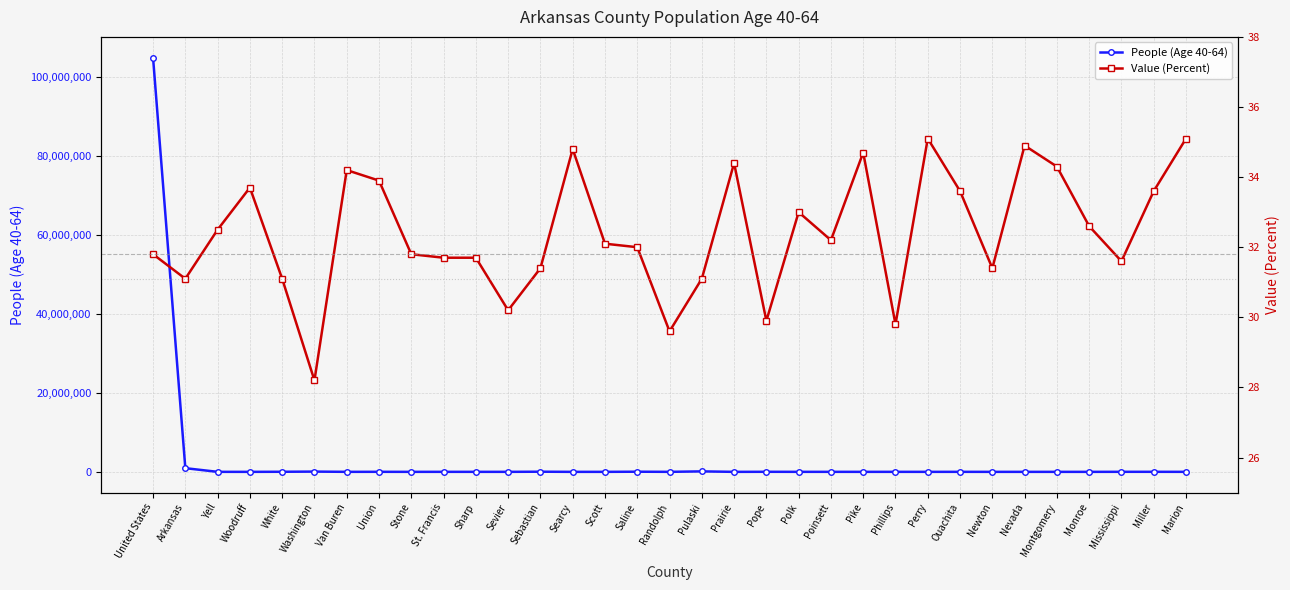

In People (Age 40-64), how many points are lower than both neighbors (excluding endpoints)?

12